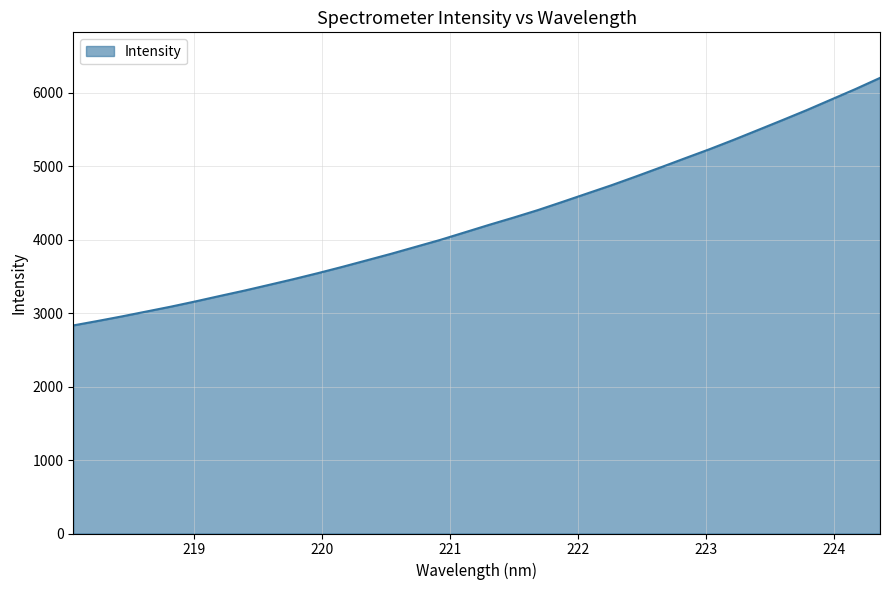

What is the maximum value shown in the chart?

6202.3